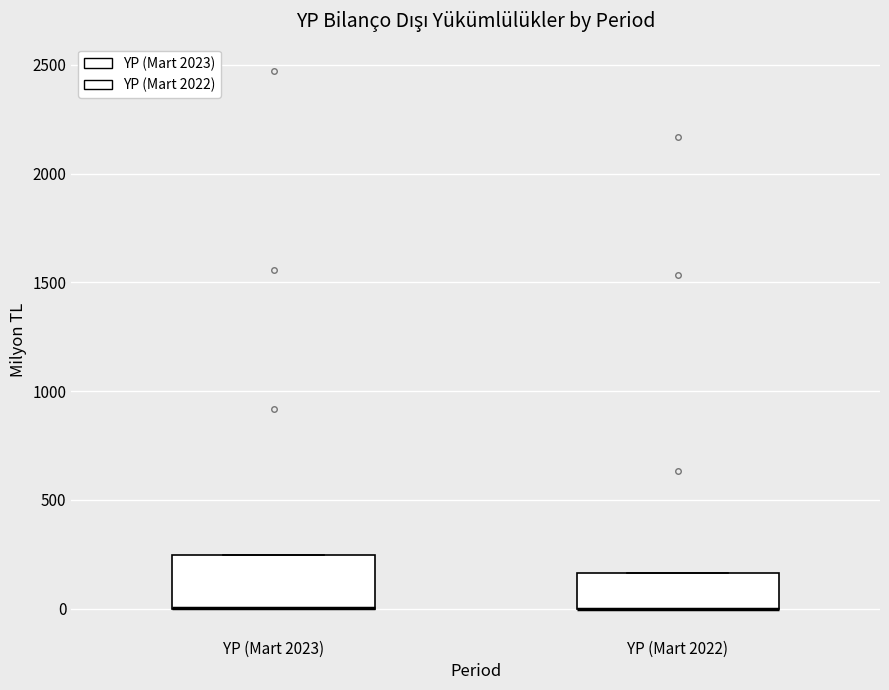

Where is the lower edge of the box for YP (Mart 2023) on the y-axis? The values are not printed on the chart, so give them approximately, as read against the axis.

0